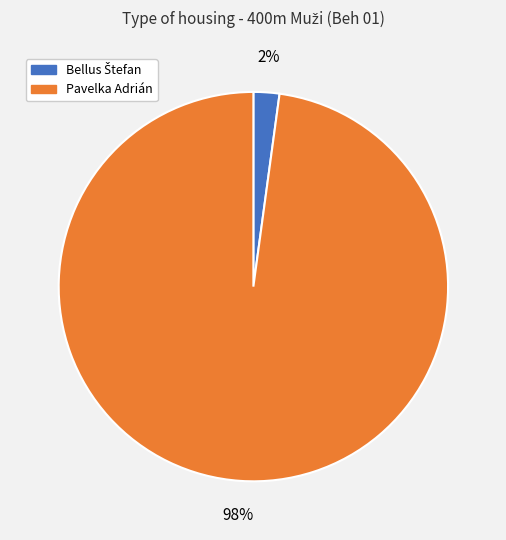

Is there a majority slice in this chart?

Yes